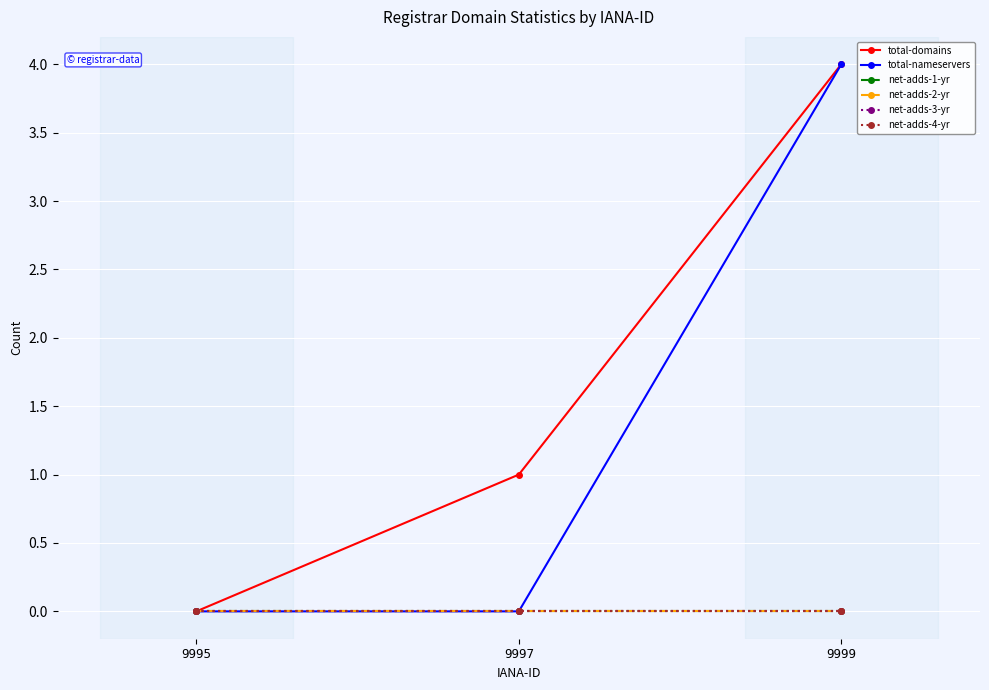

Rank the series at 9995 from lowest to highest value.

total-domains, total-nameservers, net-adds-1-yr, net-adds-2-yr, net-adds-3-yr, net-adds-4-yr